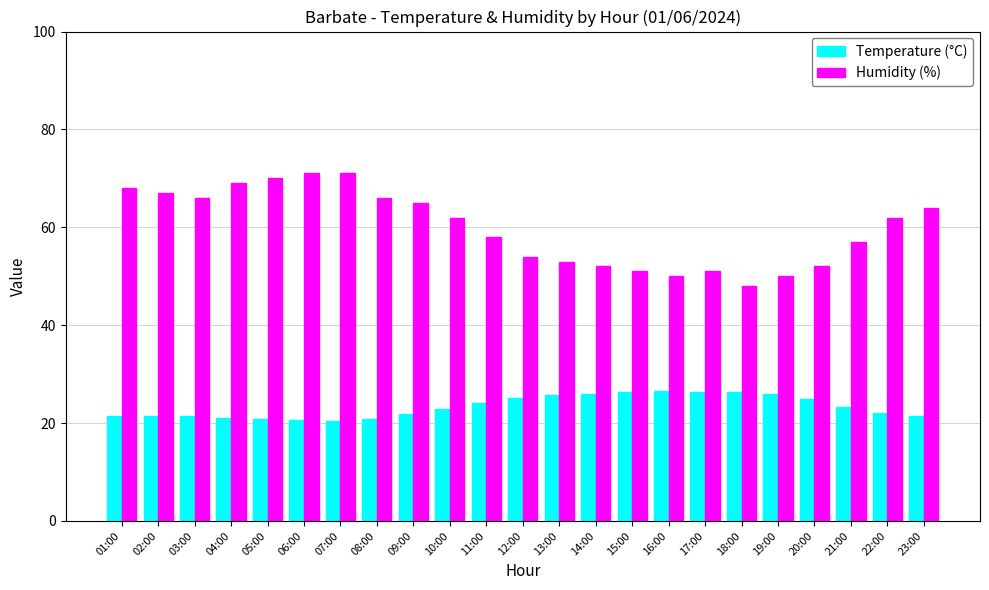

How many categories are shown in the chart?

23